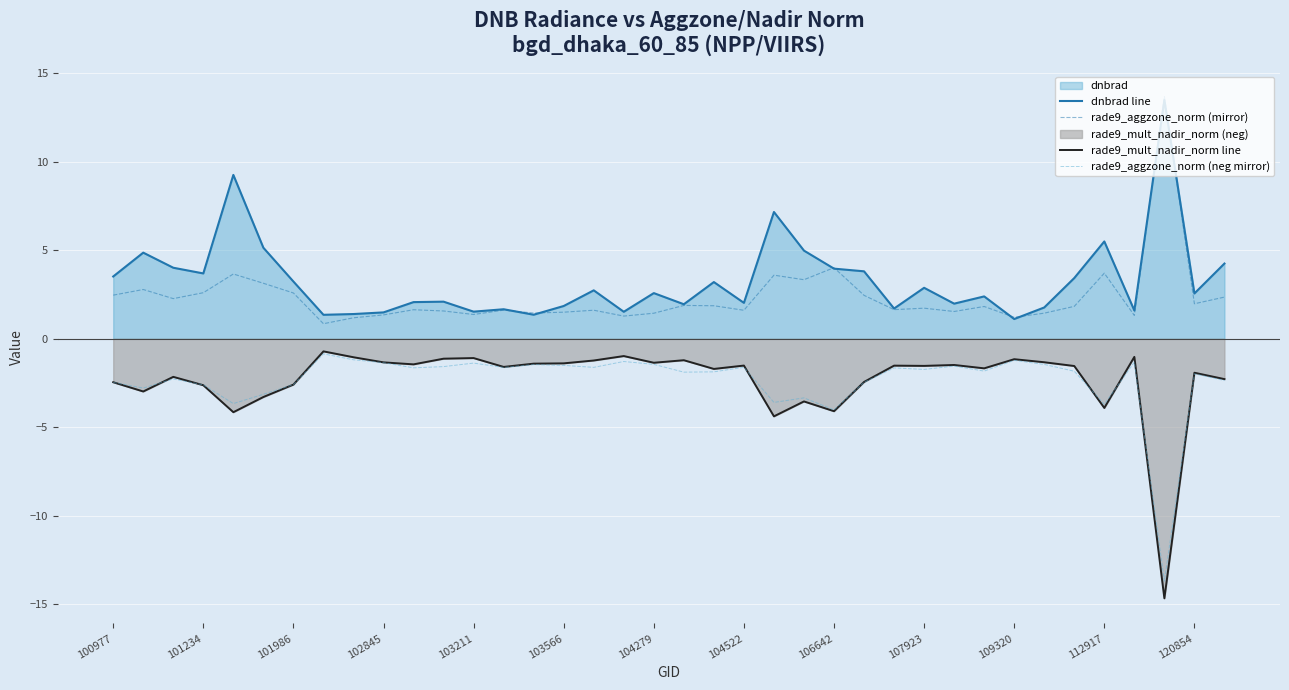

What is the total value across all series at 120854?

0.6